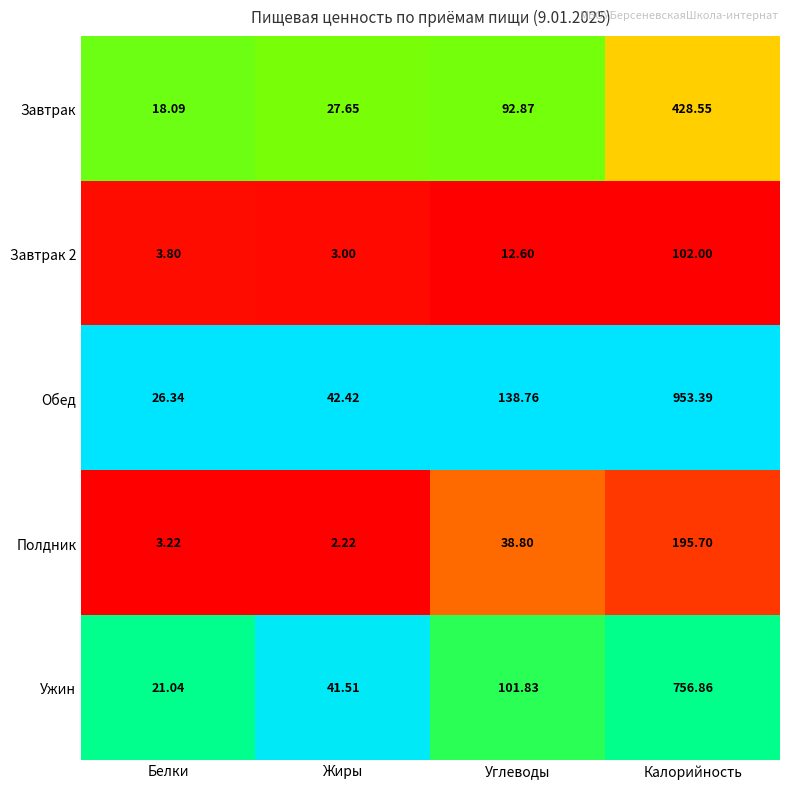

Which label corresponds to the smallest value in the chart?

Жиры